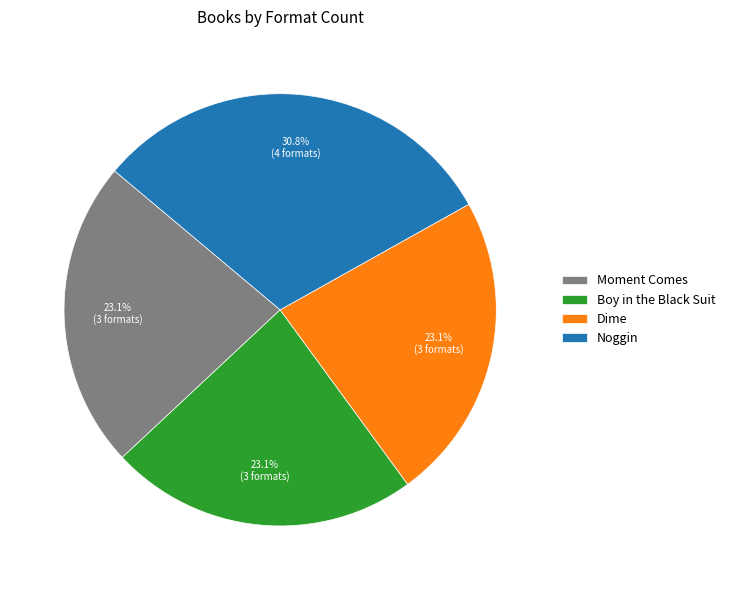

Does Boy in the Black Suit represent more than half of the total?

No